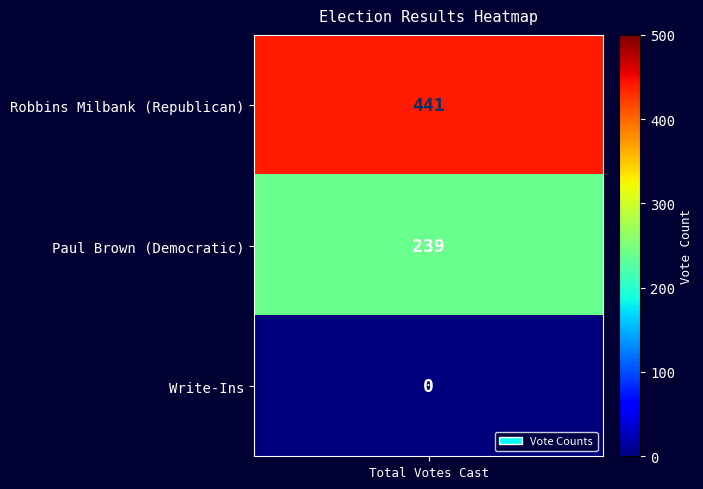

Rank the categories by value from lowest to highest.

Write-Ins, Paul Brown (Democratic), Robbins Milbank (Republican)